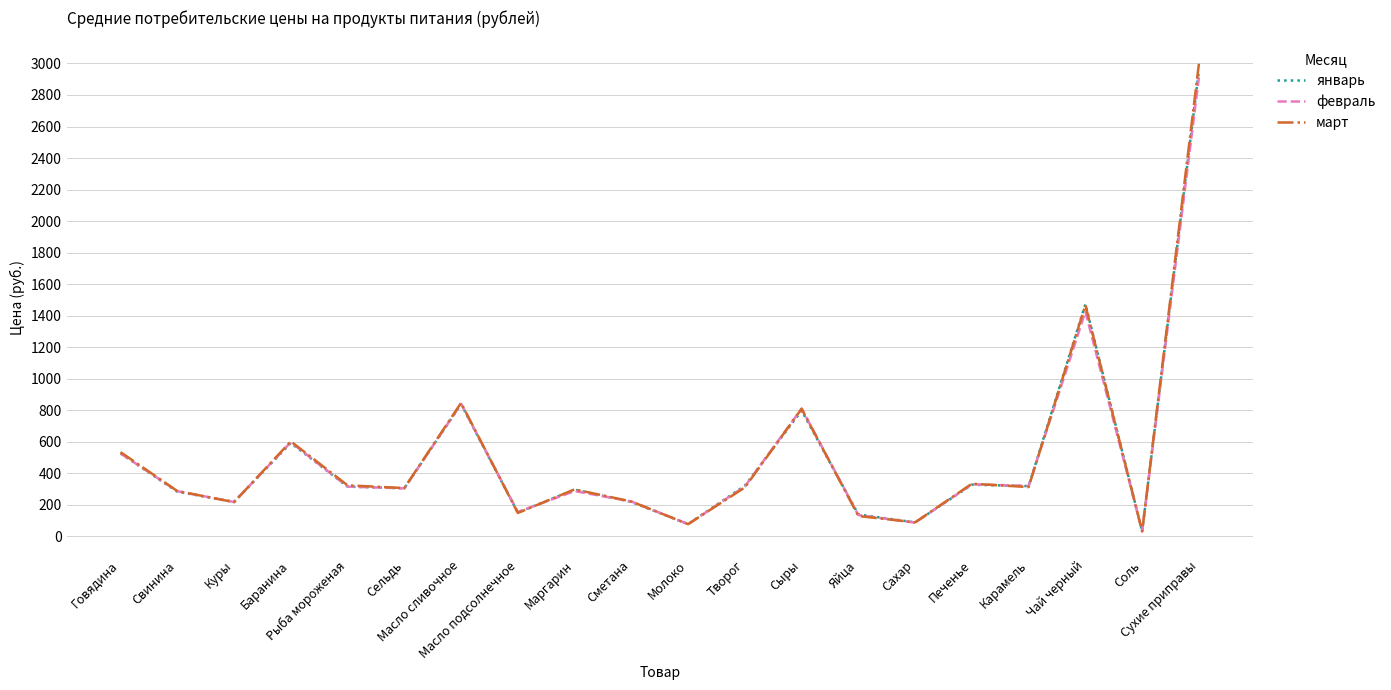

What is the maximum value shown in the chart?

2997.9